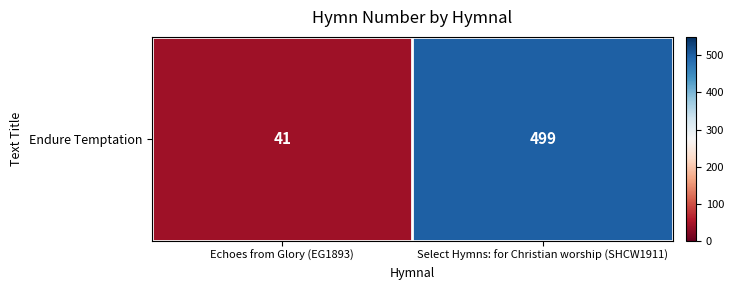

List the labels in order of value, smallest first.

Echoes from Glory (EG1893), Select Hymns: for Christian worship (SHCW1911)